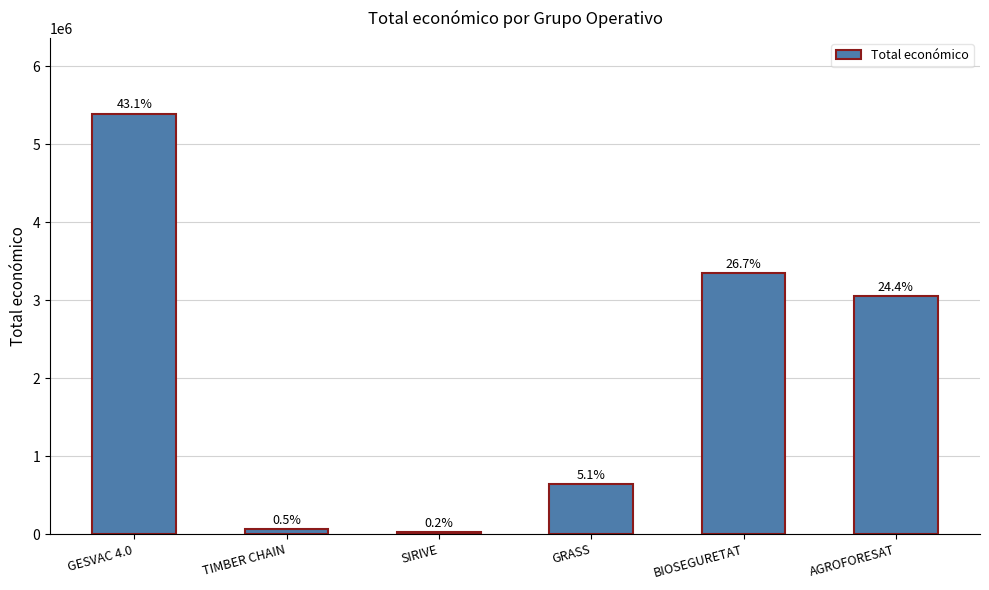

Are the bars horizontal?

No